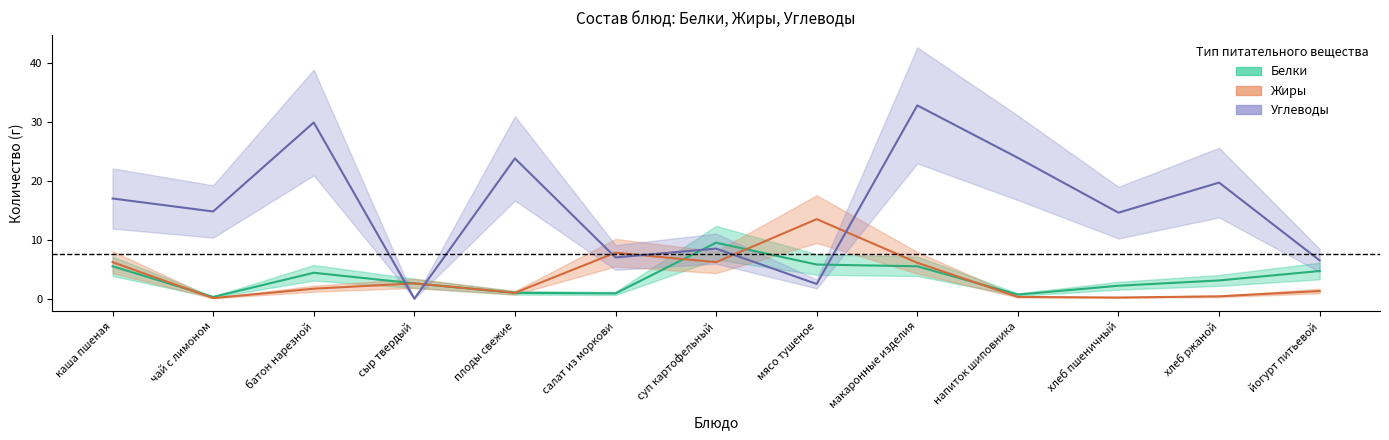

What is the label of the 1st point from the left?

каша пшеная